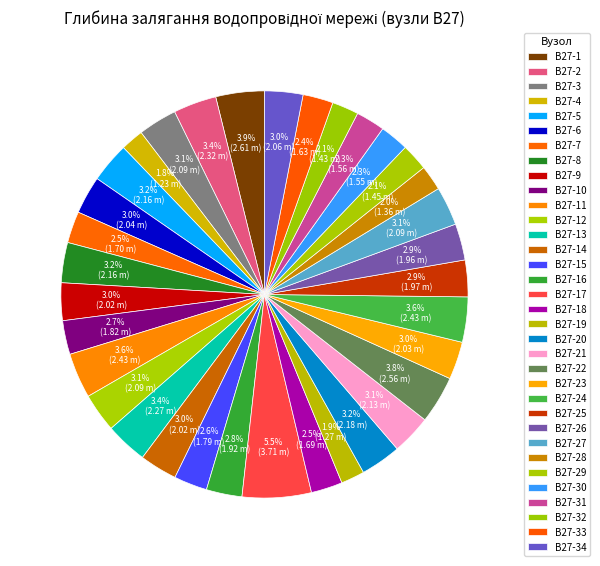

To the nearest percent, what is the difference between the largest and smallest slice percentages?

4%